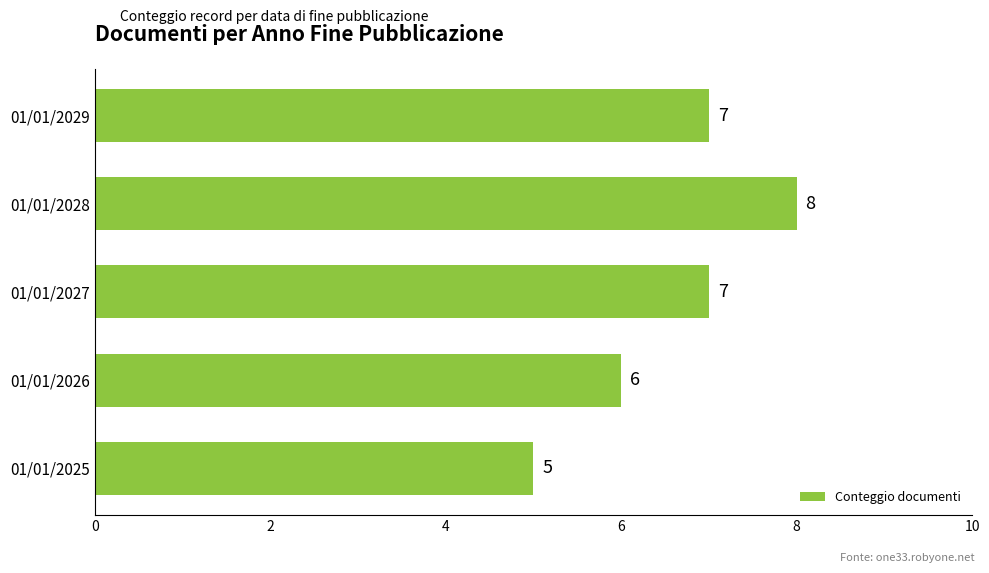

What is the sum of the values at 01/01/2028 and 01/01/2026?

14